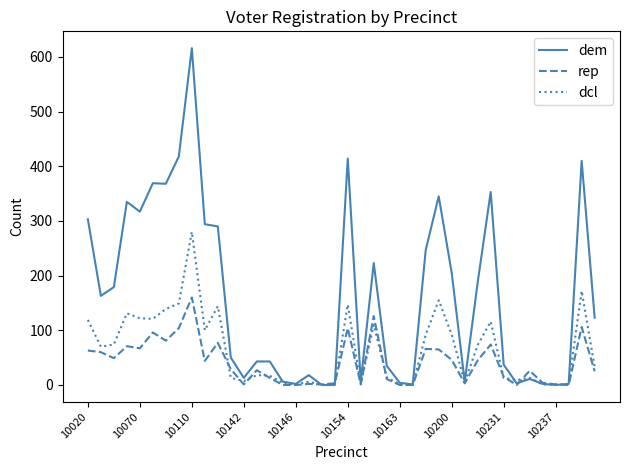

What is the maximum value for dem?

616